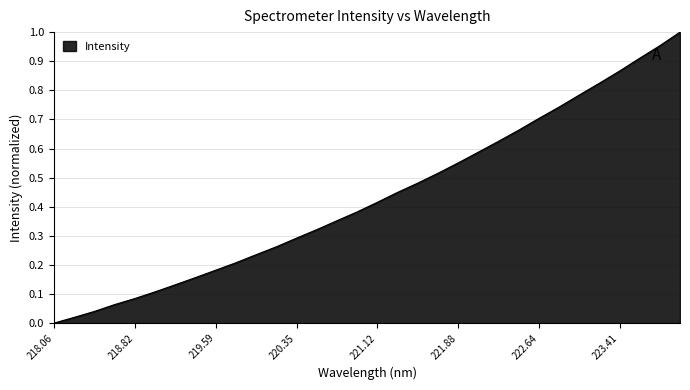

What is the label of the 2nd point from the left?

218.2508